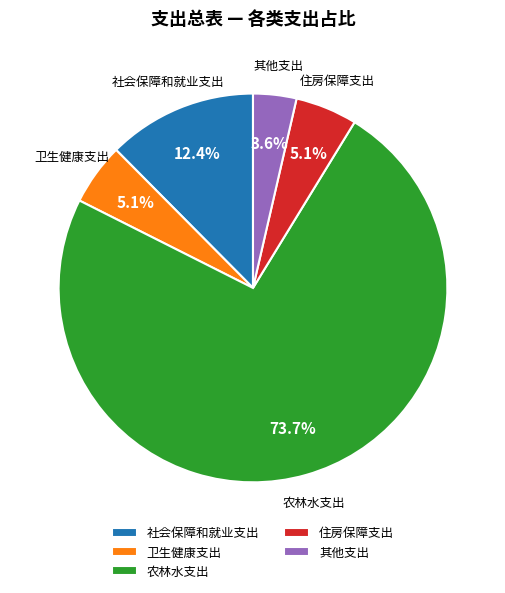

Which slice is the largest?

农林水支出